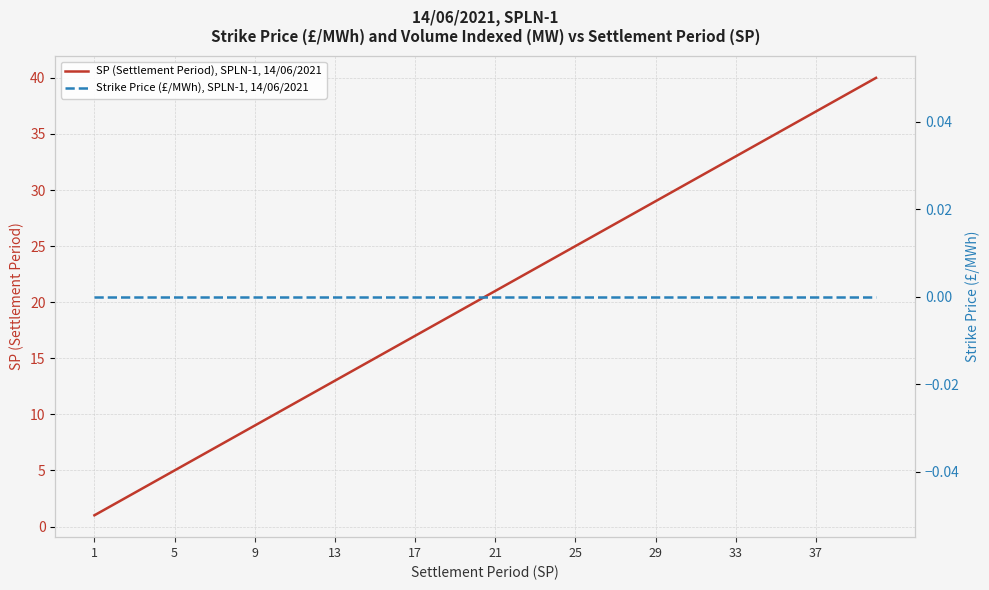

The SP (Settlement Period), SPLN-1, 14/06/2021 series shows 40 at 25. True or false?

False